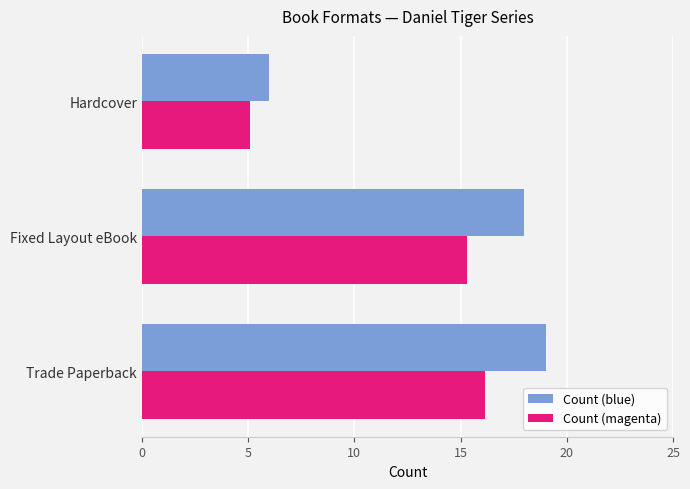

The value of Count (magenta) at Fixed Layout eBook is 15.3. True or false?

True